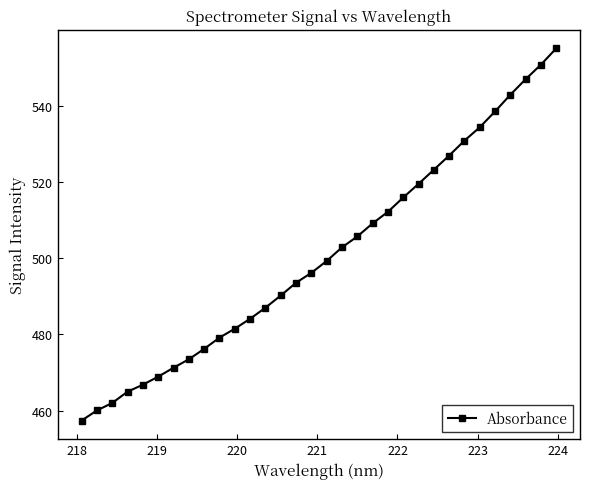

Count the number of values greater than 499.

16